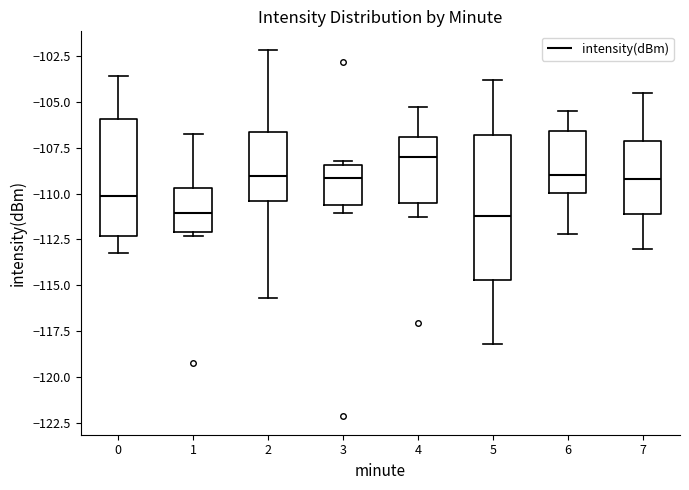

Where is the lower edge of the box at x = 5 on the y-axis? The values are not printed on the chart, so give them approximately, as read against the axis.

-114.5